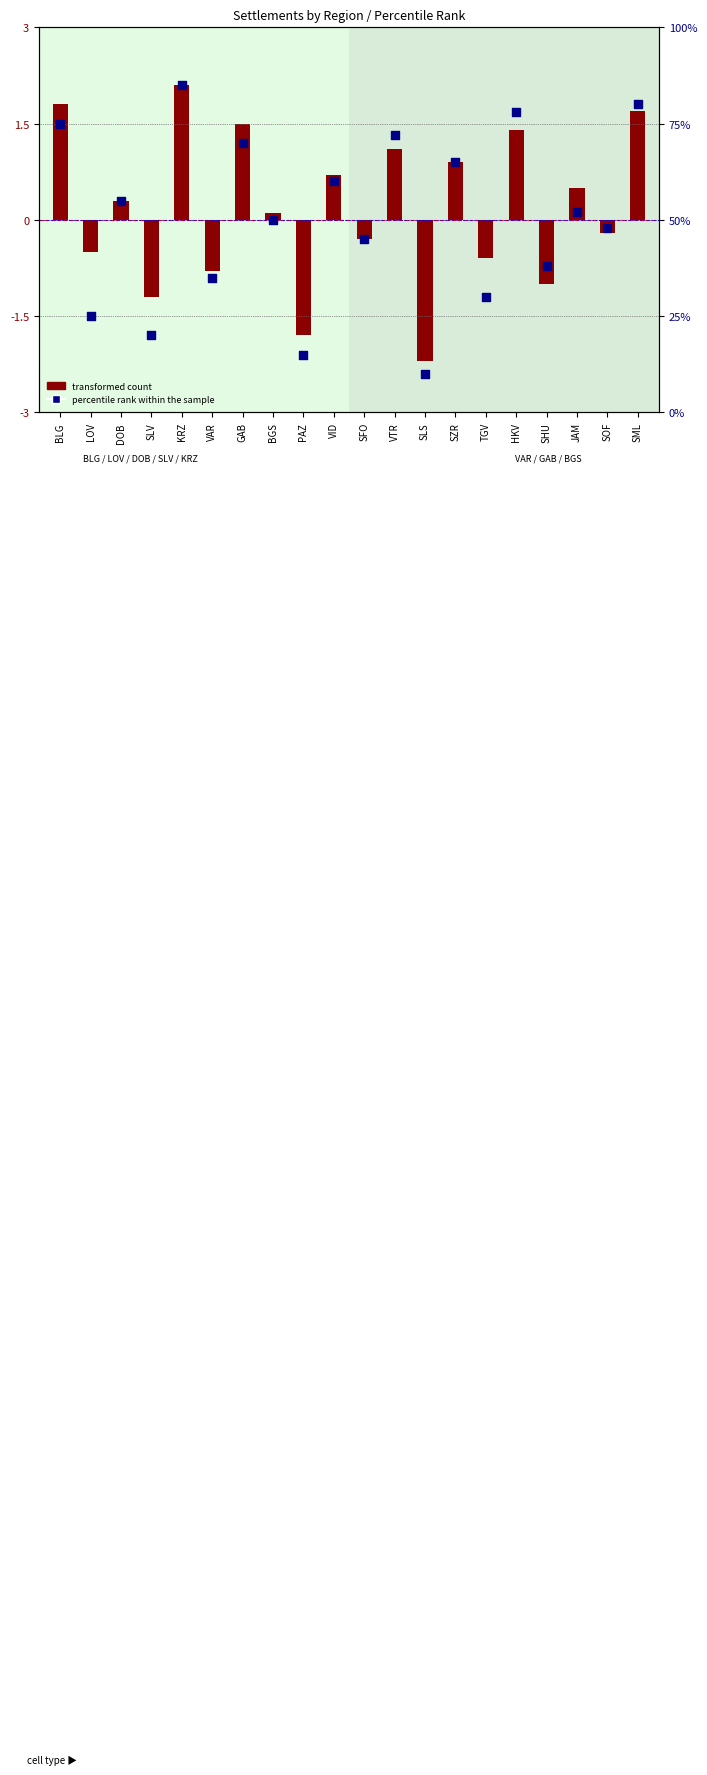

Which series reaches the maximum Y coordinate?

percentile rank within the sample